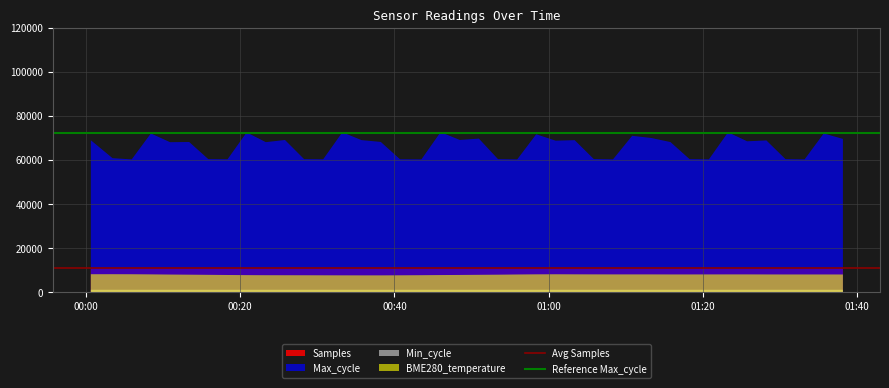

How many lines are shown in the chart?

4